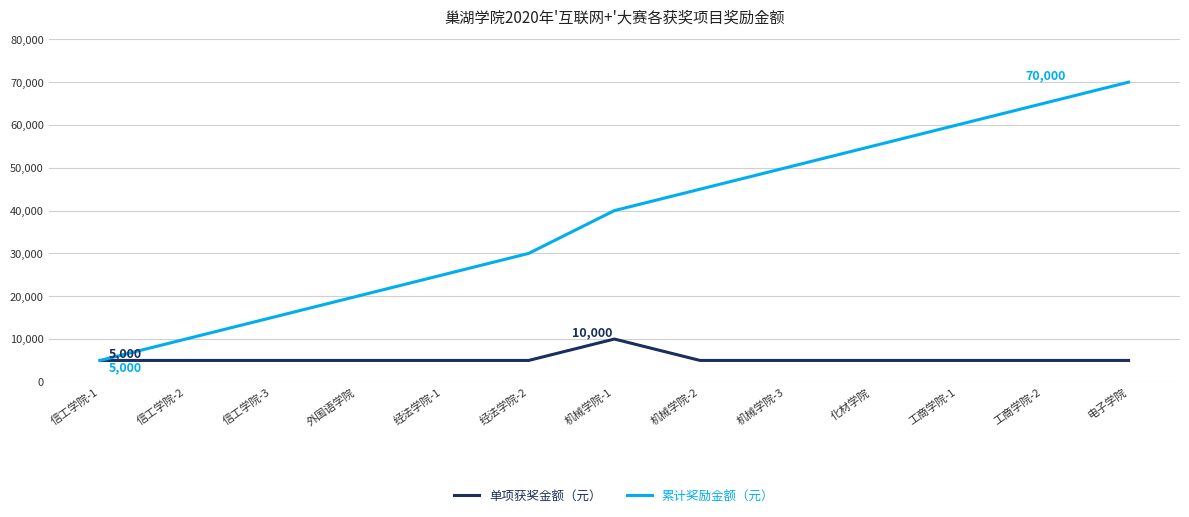

Count the number of categories in the chart.

13